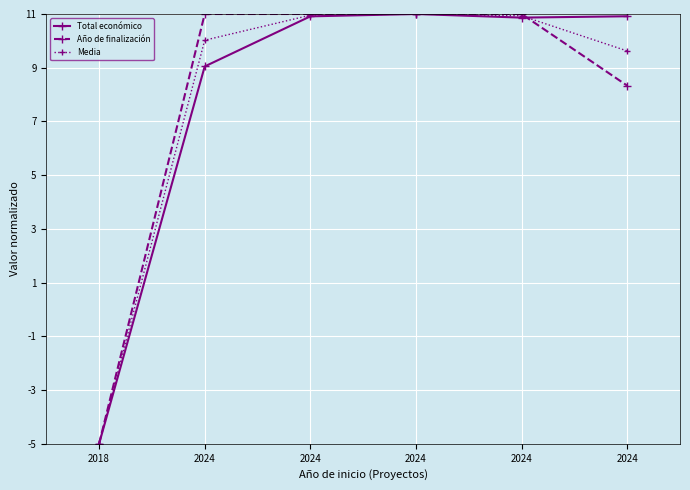

What is the value of the Media point at the 6th from the left?

10.0